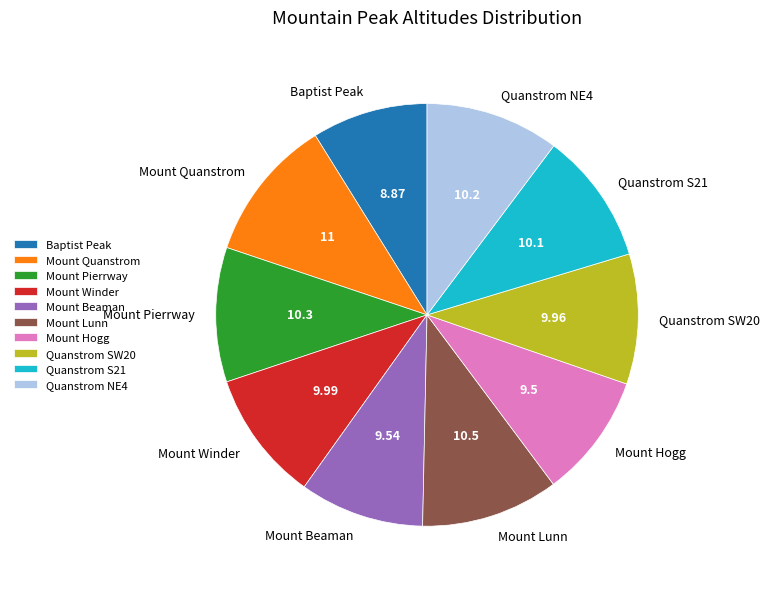

Does Mount Beaman account for over 50% of the chart?

No